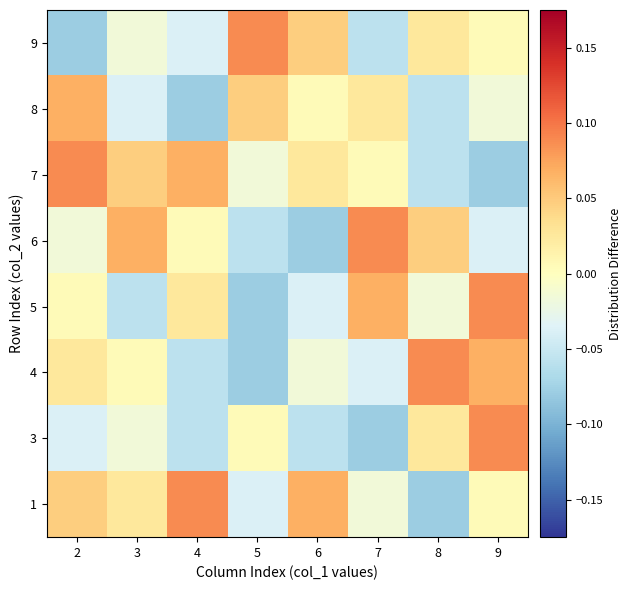

What is the minimum value shown in the chart?

-0.1